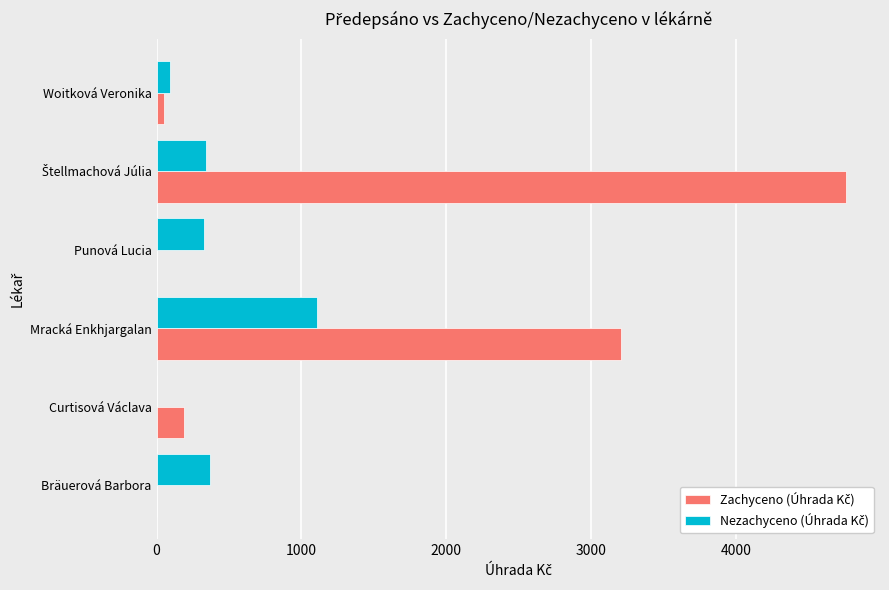

What is the total value across all series at Mracká Enkhjargalan?

4316.1